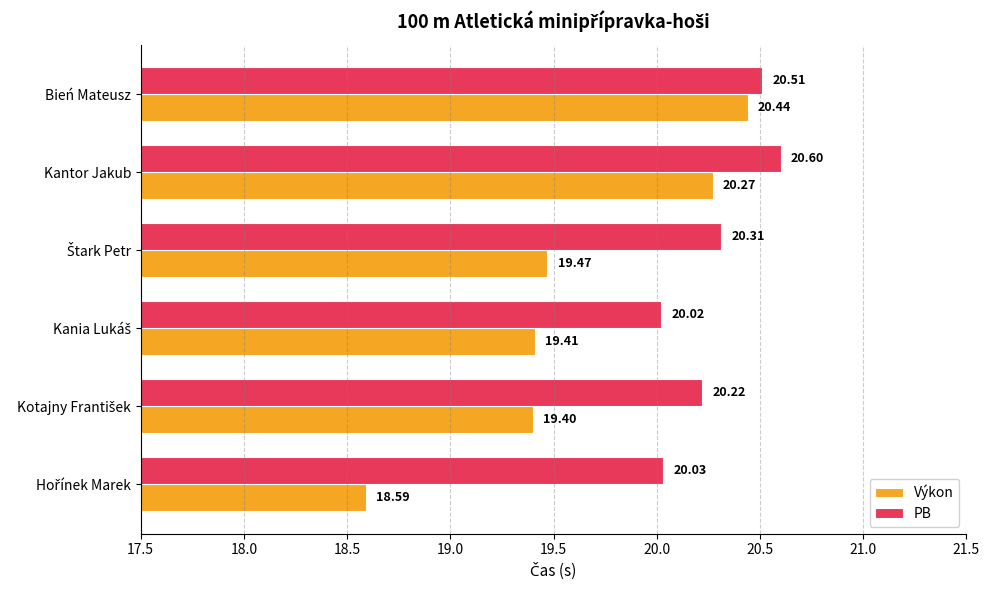

What is the difference between the second highest and minimum values in the PB series?

0.5